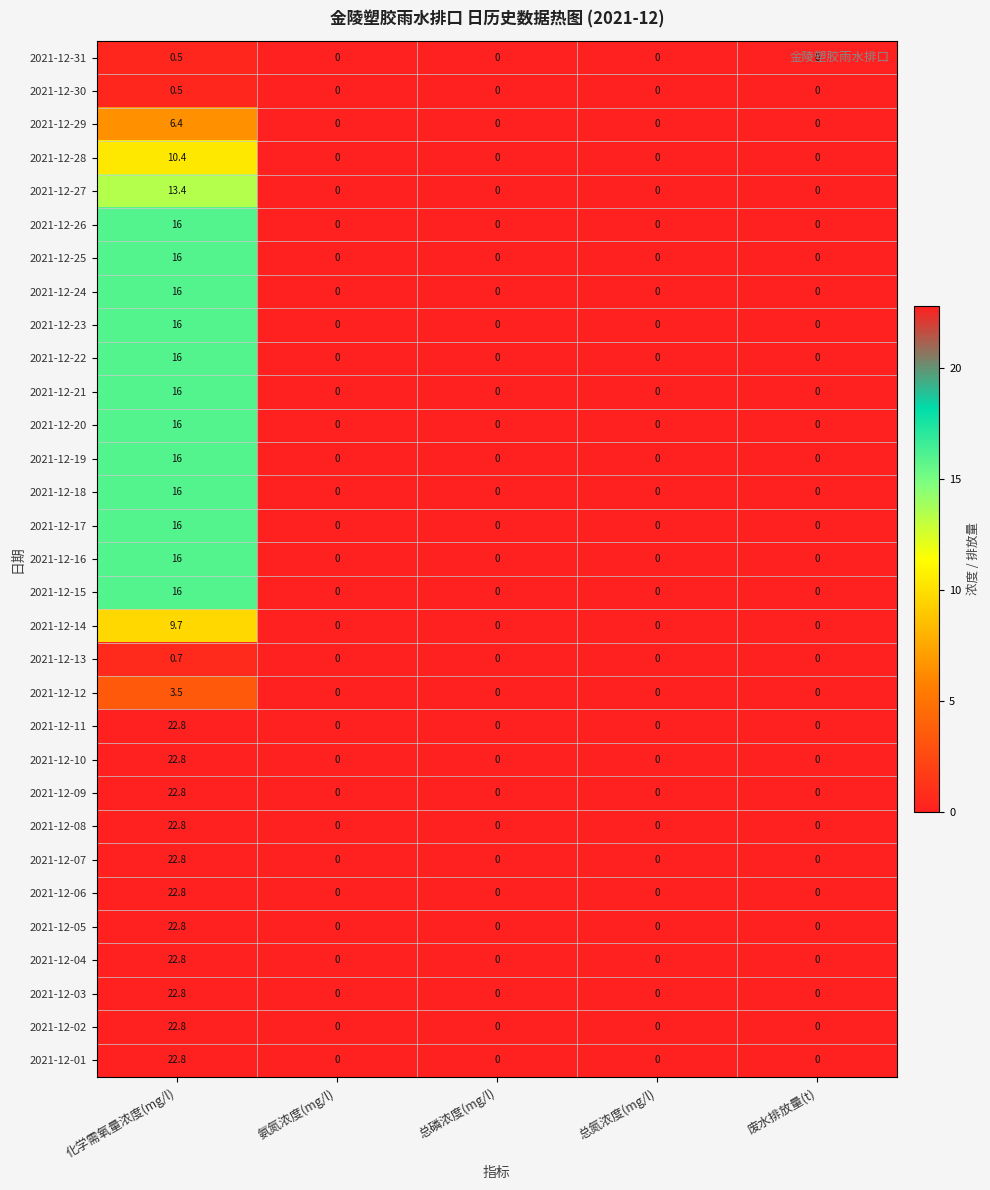

The 2021-12-04 series shows 0.0 at 总磷浓度(mg/l). True or false?

True